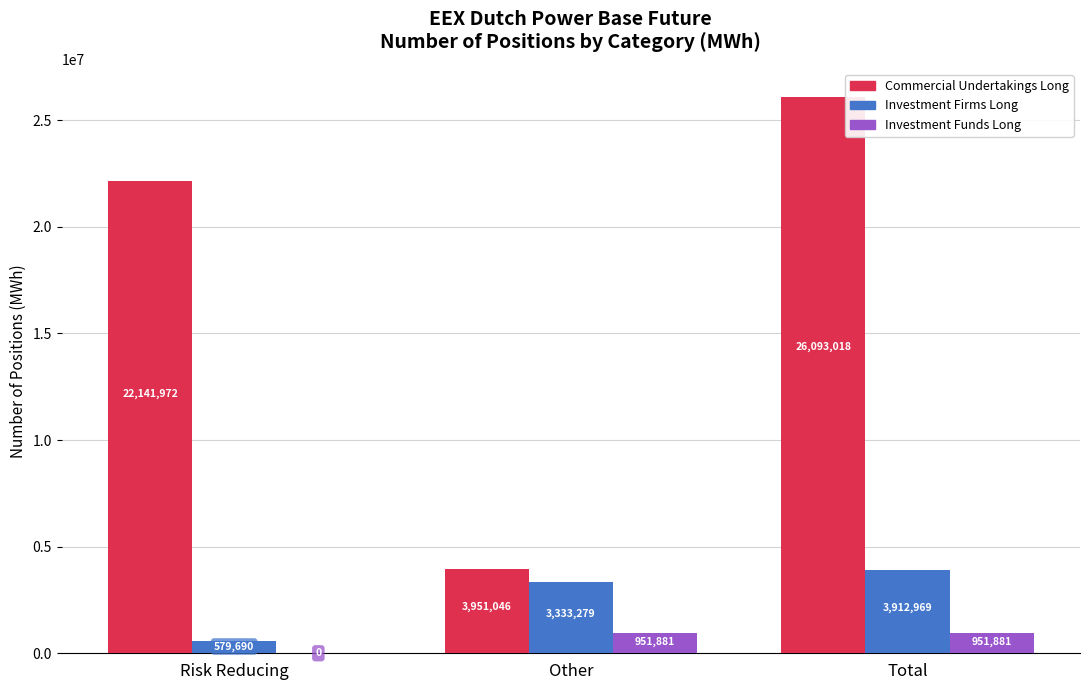

True or false: Commercial Undertakings Long has a value of 22141972 at Risk Reducing.

True